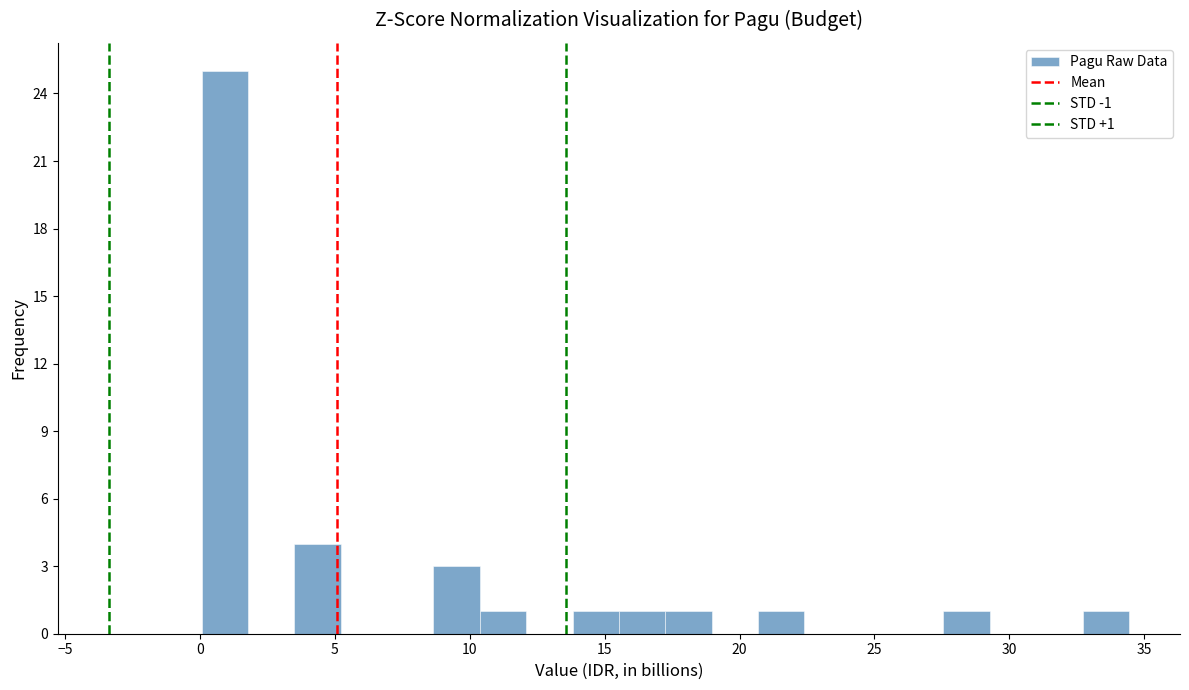

Read against the x-axis, roughly where is the centre of the tallest bar?

1.0